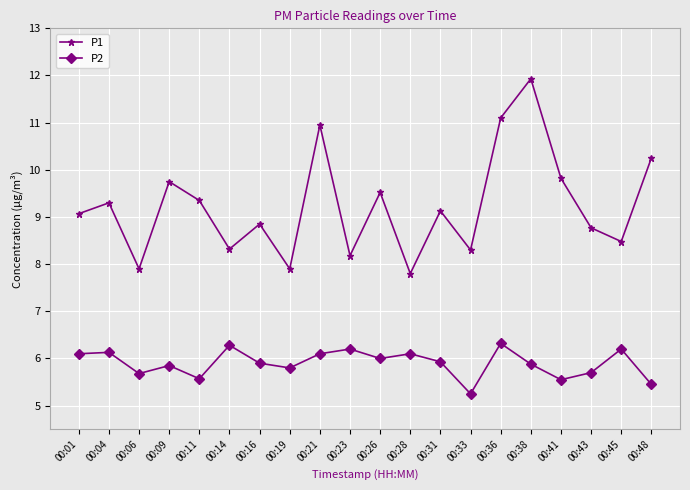

At how many categories does at least one series exceed 9?

11